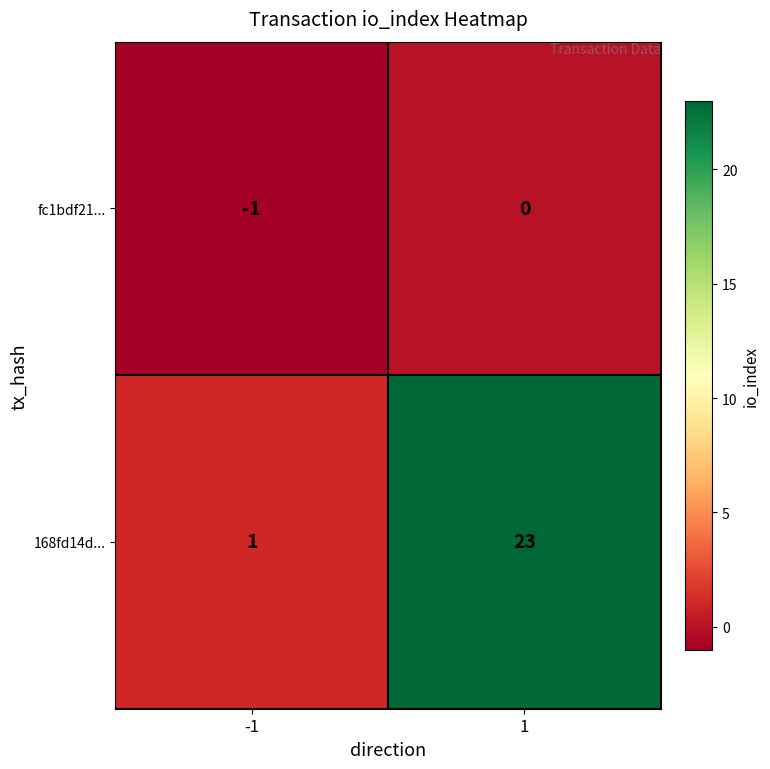

What is the sum of the 168fd14d... values at 1 and -1?

24